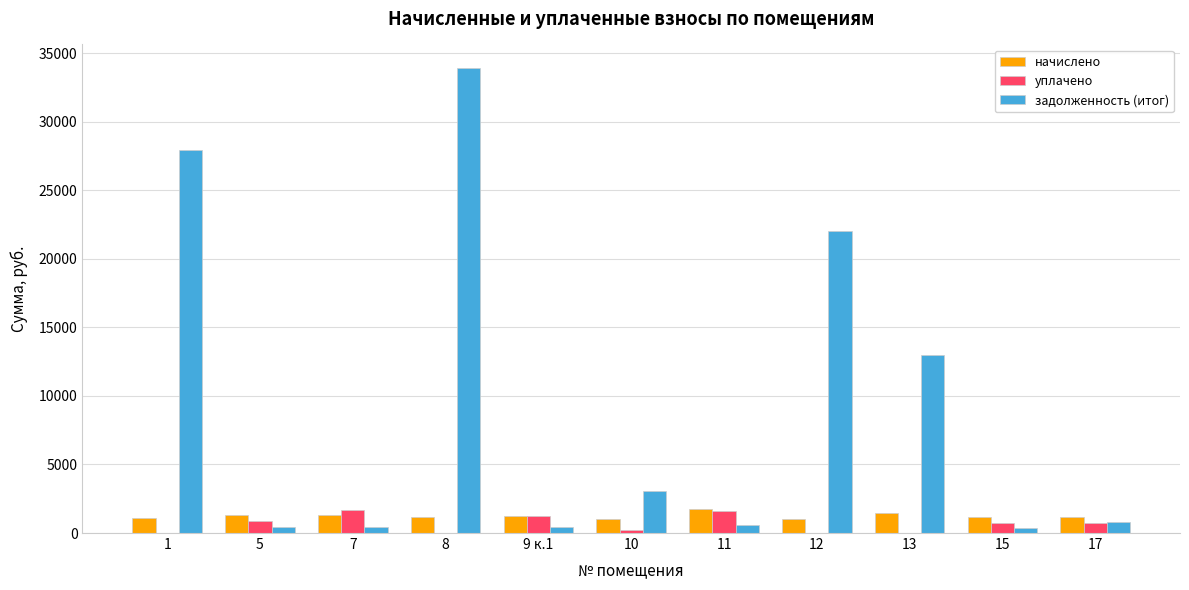

Which series has the largest total across all categories?

задолженность (итог)